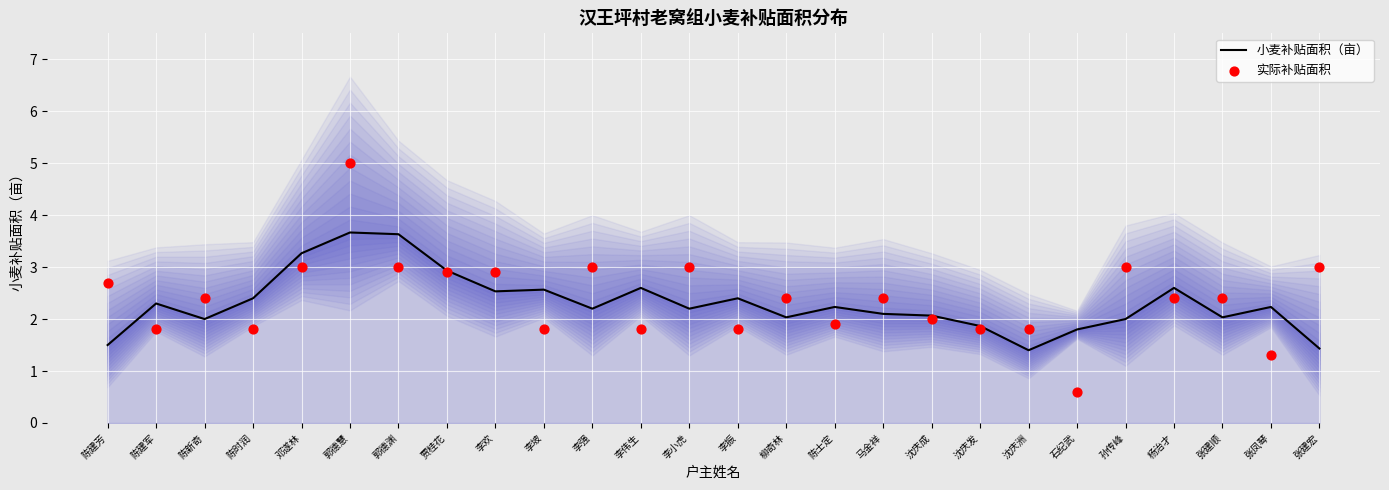

Which series has the widest spread of Y values?

实际补贴面积